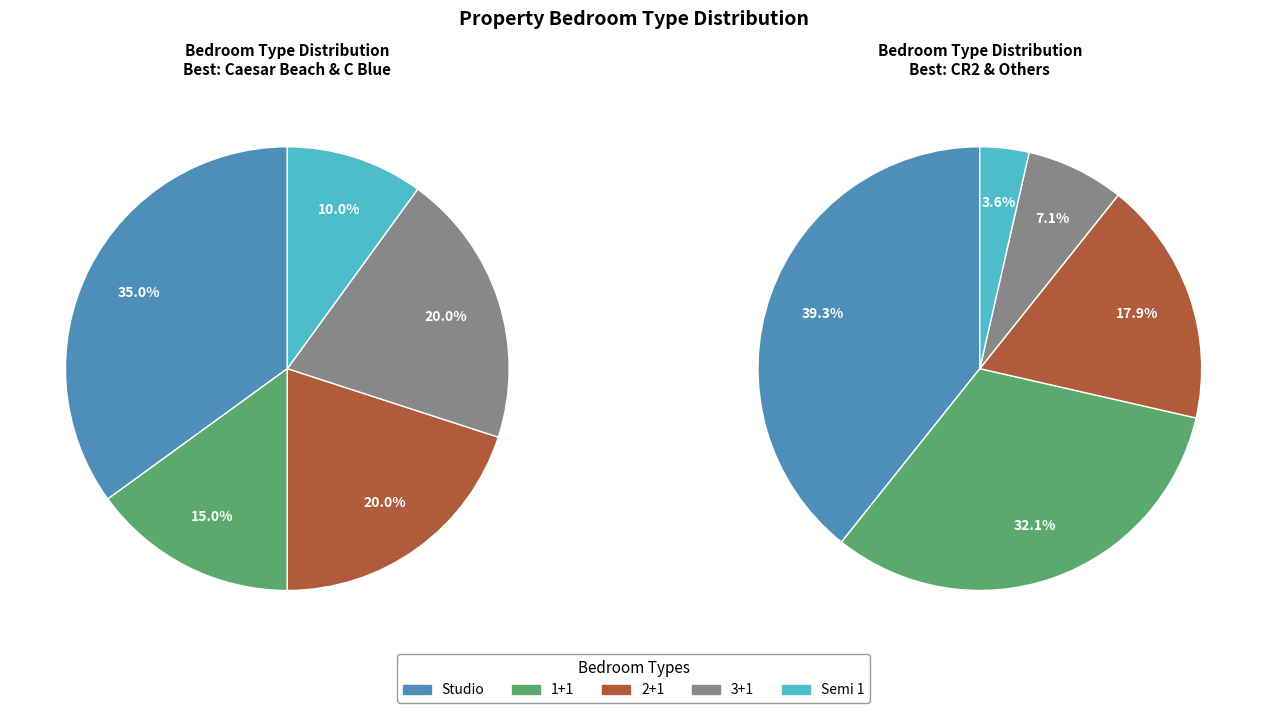

Is there a majority slice in this chart?

No